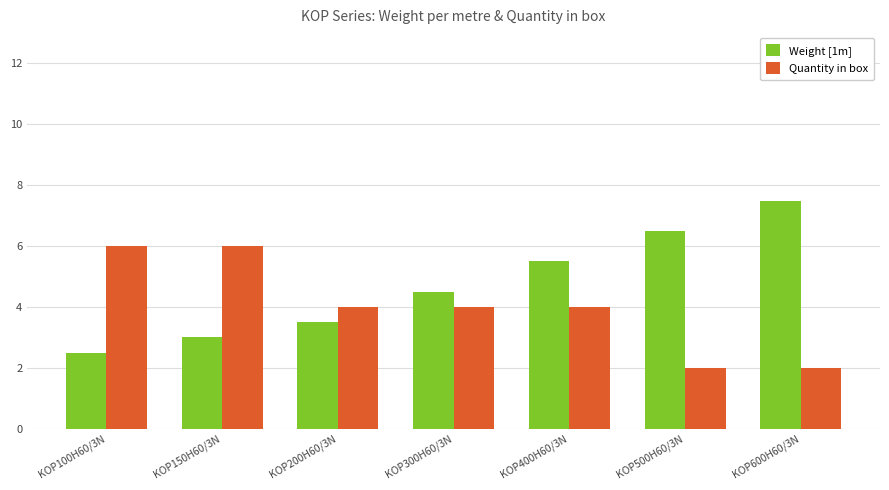

What is the total value across all series at KOP200H60/3N?

7.5